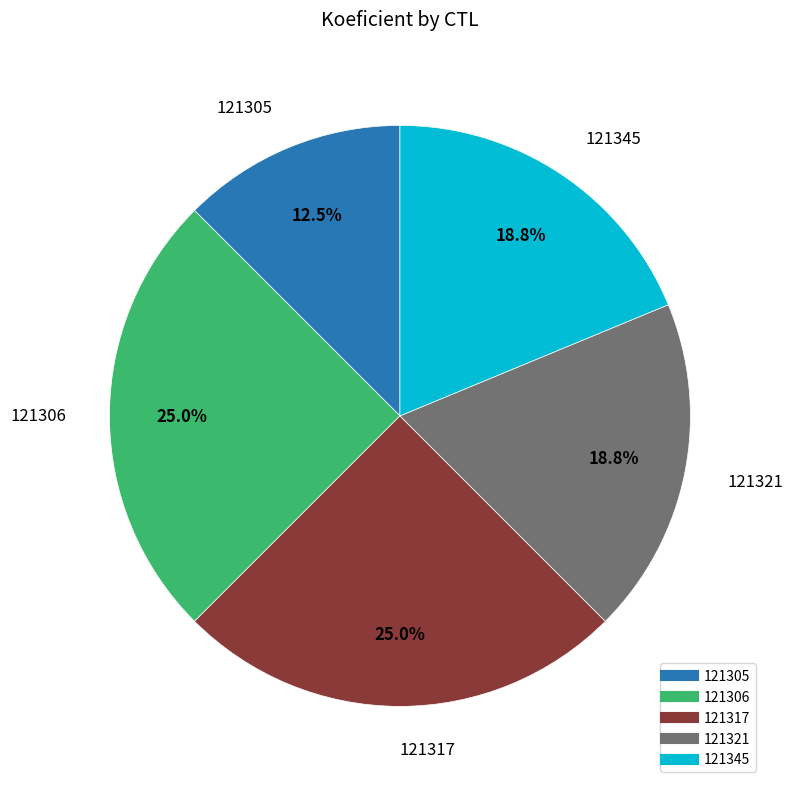

Which has a higher value, 121305 or 121321?

121321